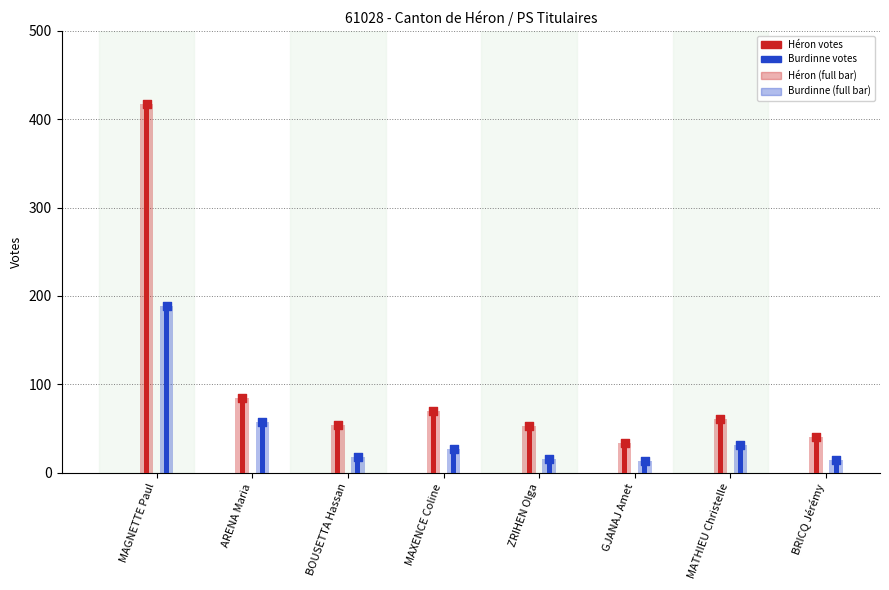

What is the total value across all series at MAXENCE Coline?

194